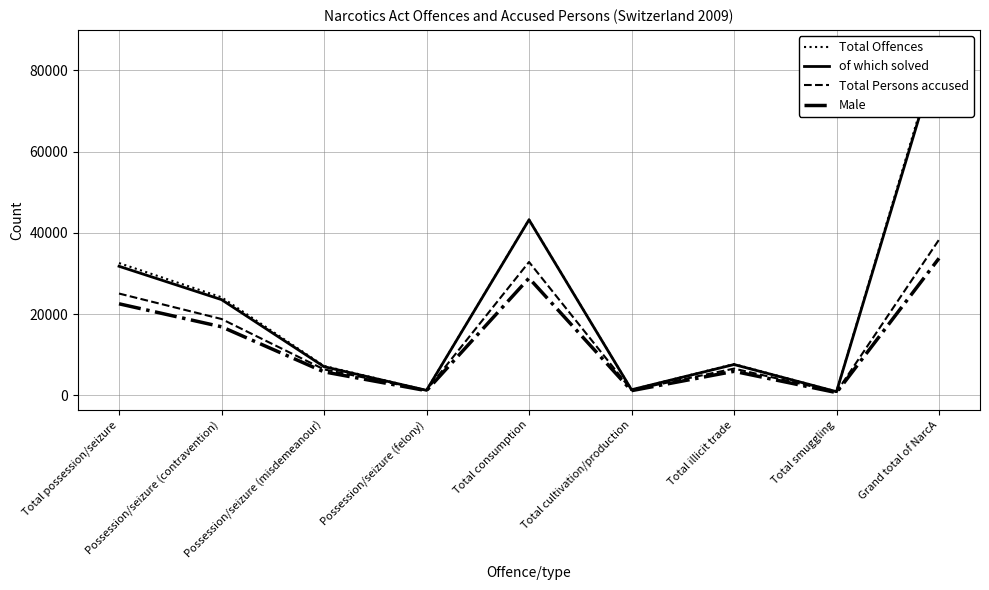

How many lines are shown in the chart?

4